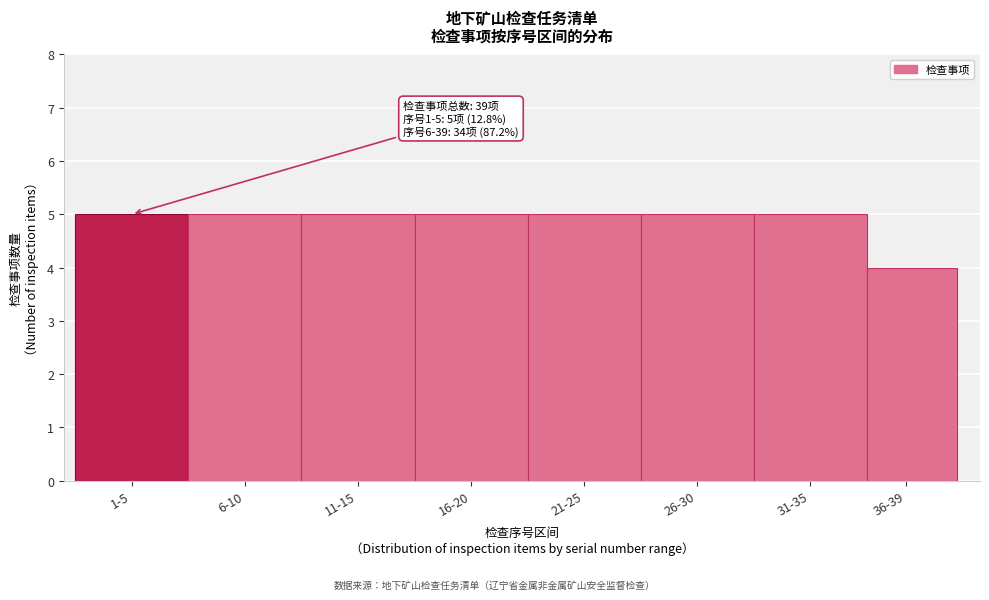

Reading left to right, what are all the values shown in this chart?

5	5	5	5	5	5	5	4